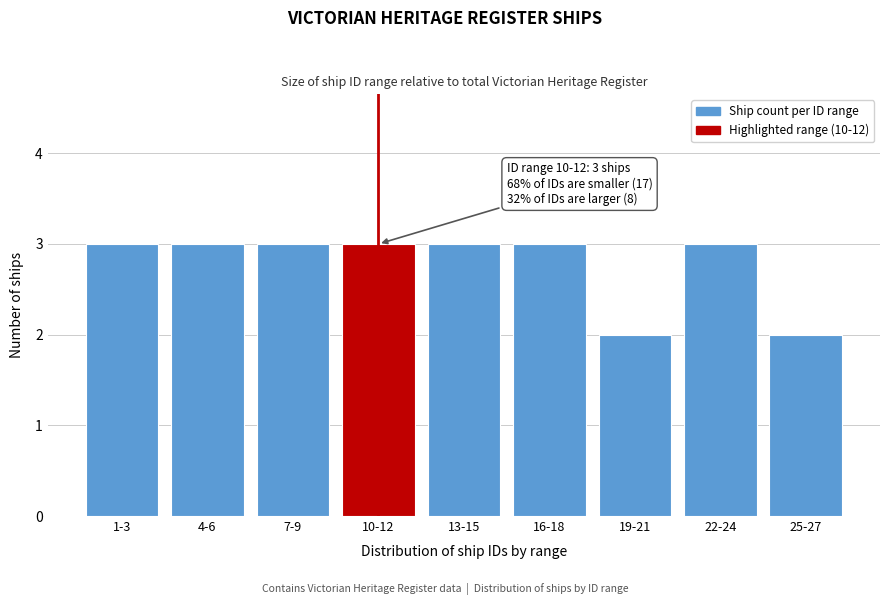

Reading left to right, extract all data points from this chart.

3	3	3	3	3	3	2	3	2